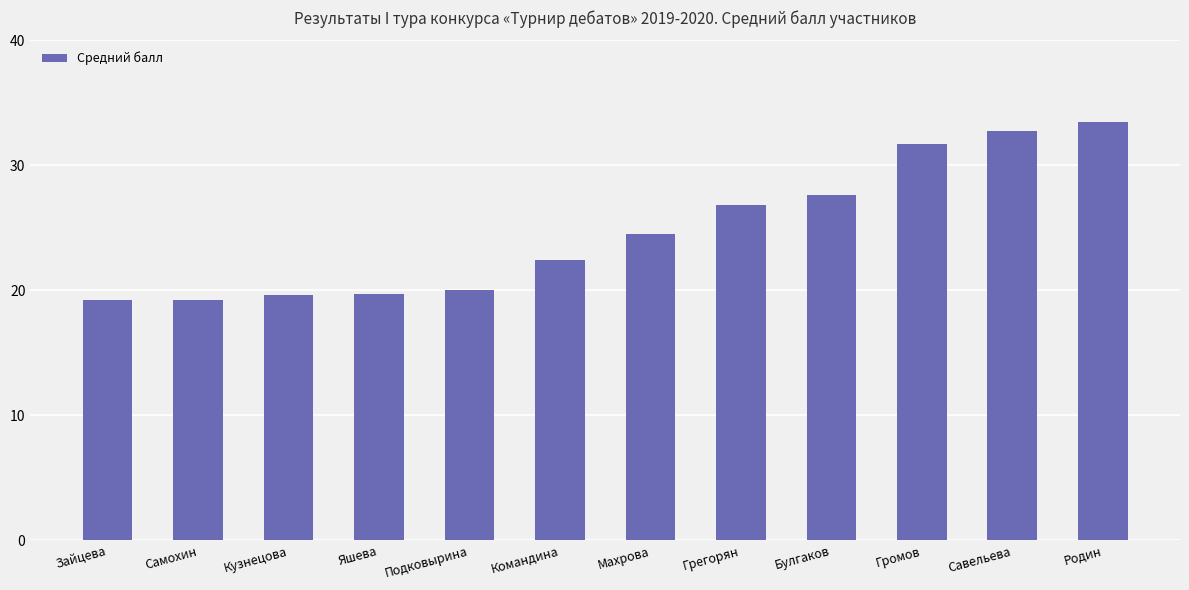

Which has a higher value, Командина or Кузнецова?

Командина